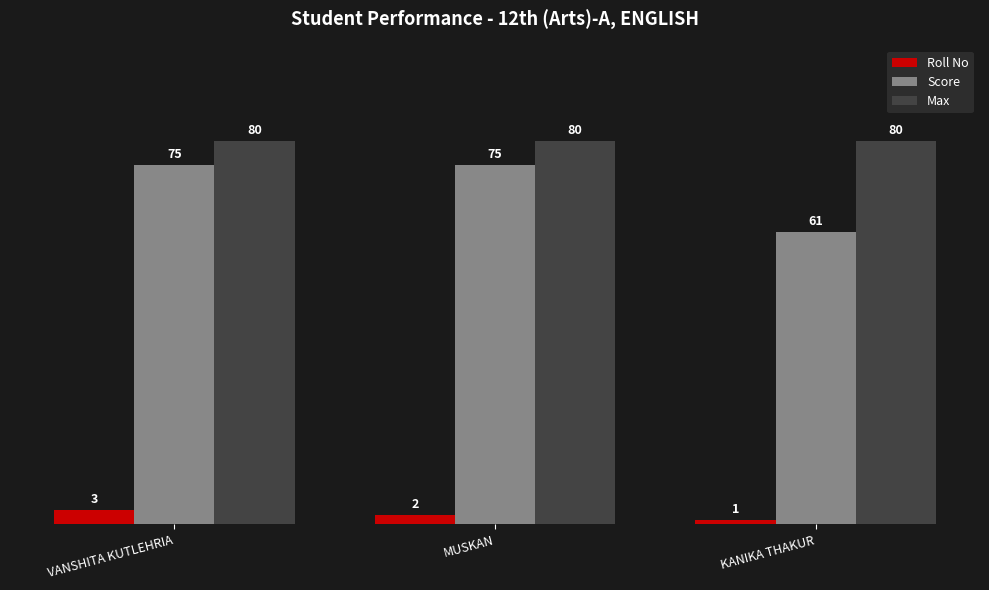

Which series has the widest spread of values?

Score